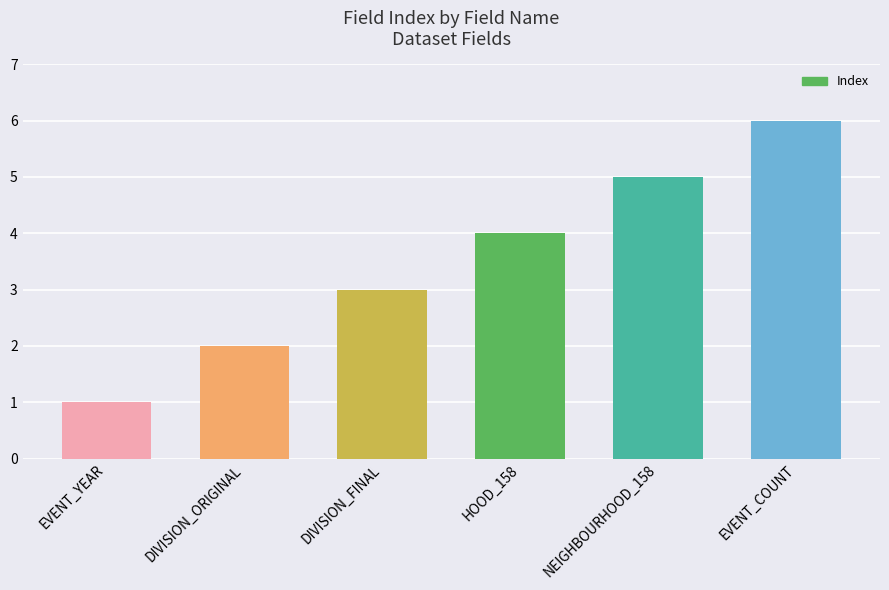

Reading left to right, extract all data points from this chart.

EVENT_YEAR=1	DIVISION_ORIGINAL=2	DIVISION_FINAL=3	HOOD_158=4	NEIGHBOURHOOD_158=5	EVENT_COUNT=6